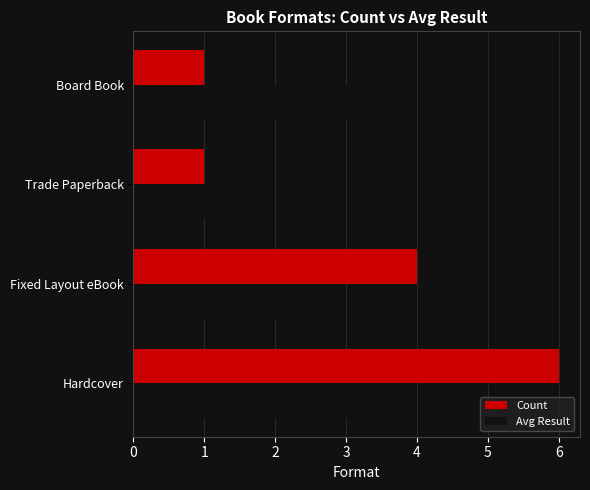

What is the spread (max minus min) of values at 3?

3.0